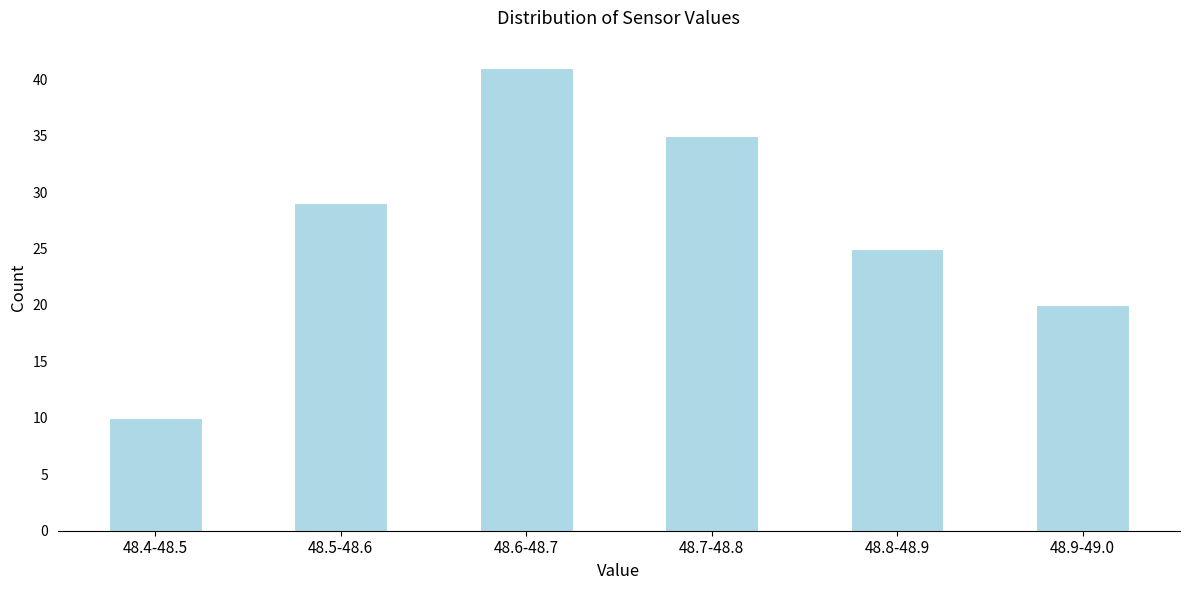

Reading left to right, extract all data points from this chart.

10	29	41	35	25	20